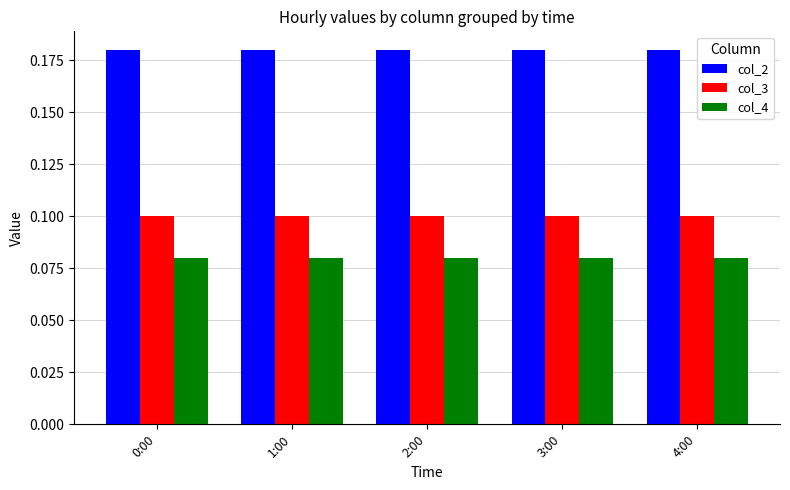

What is the sum of all col_2 values?

0.9